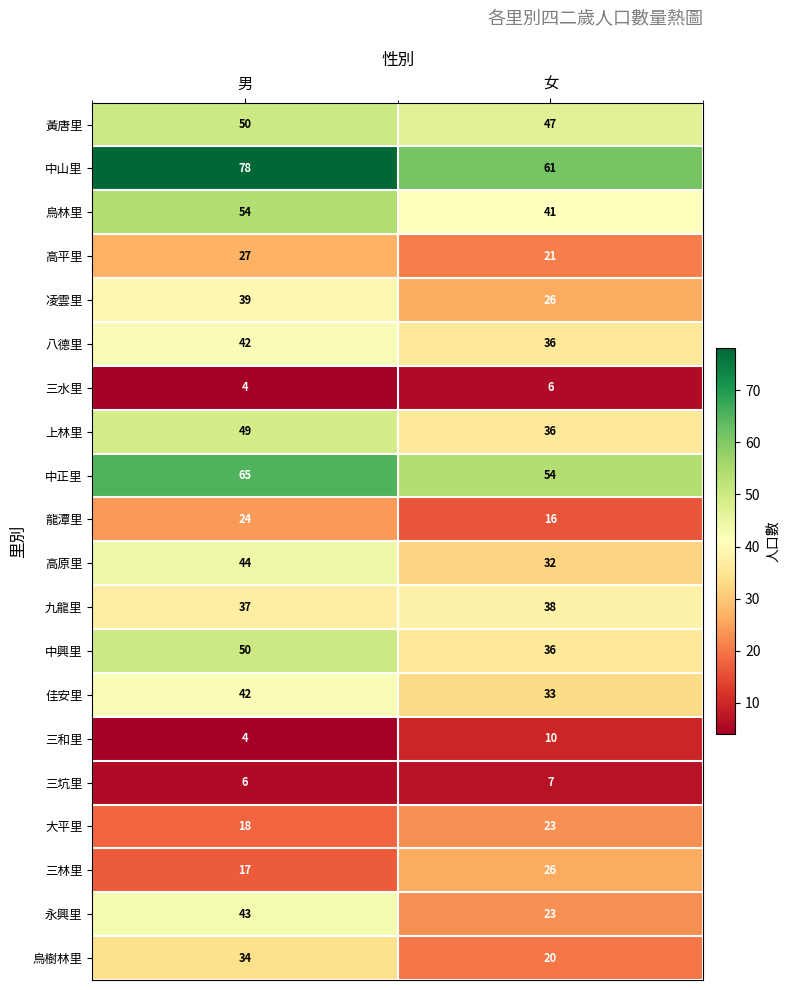

What is the greatest value displayed?

78